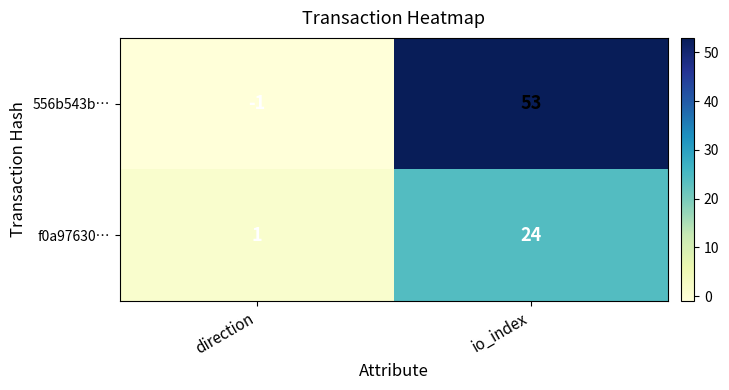

Rank the series by their average value, from highest to lowest.

556b543b…, f0a97630…